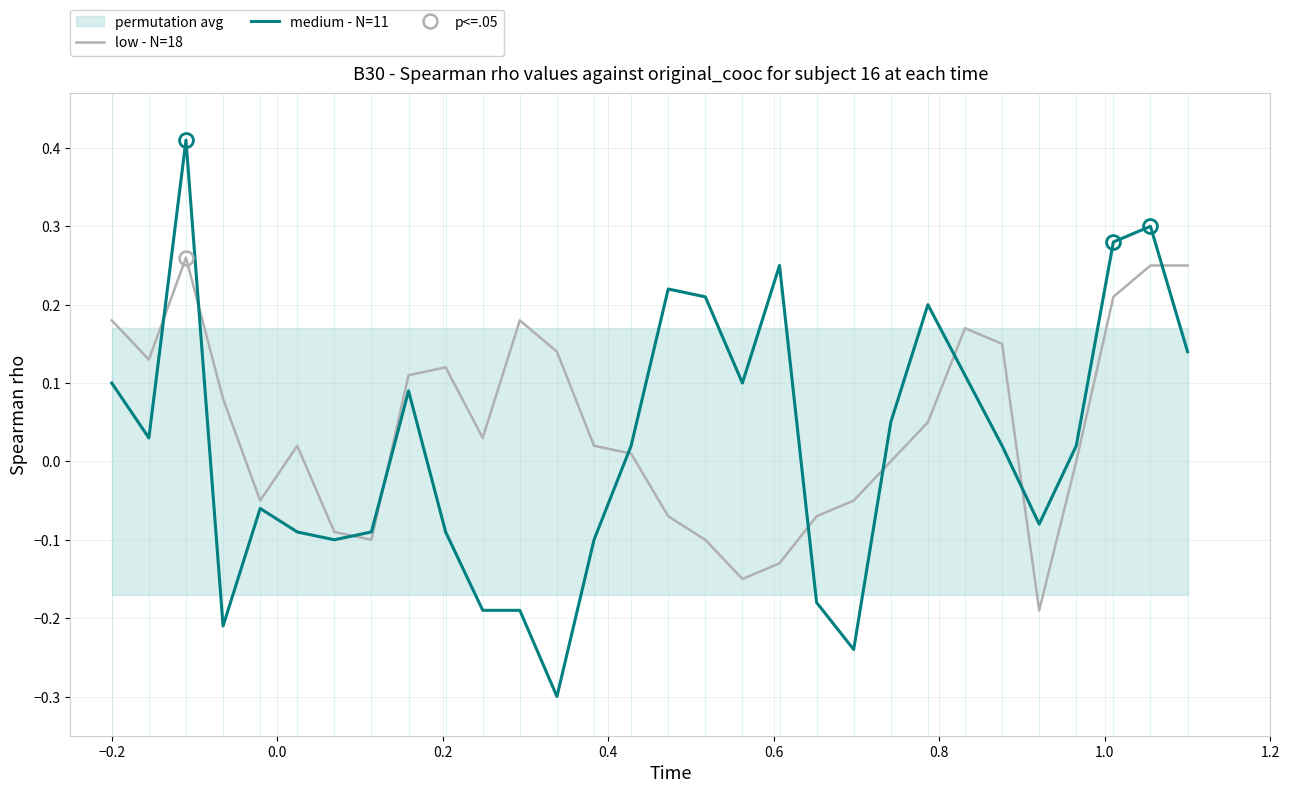

How many data points in low - N=18 are less than 0?

10